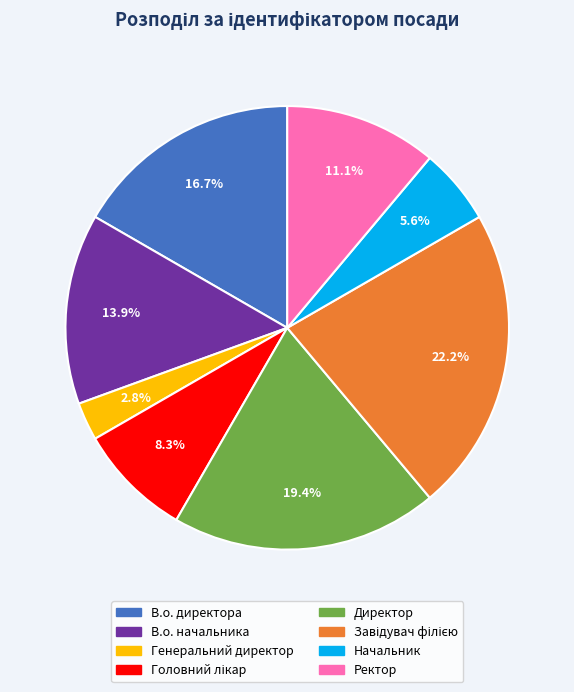

What is the ratio of the value at Директор to the value at В.о. директора?

1.2